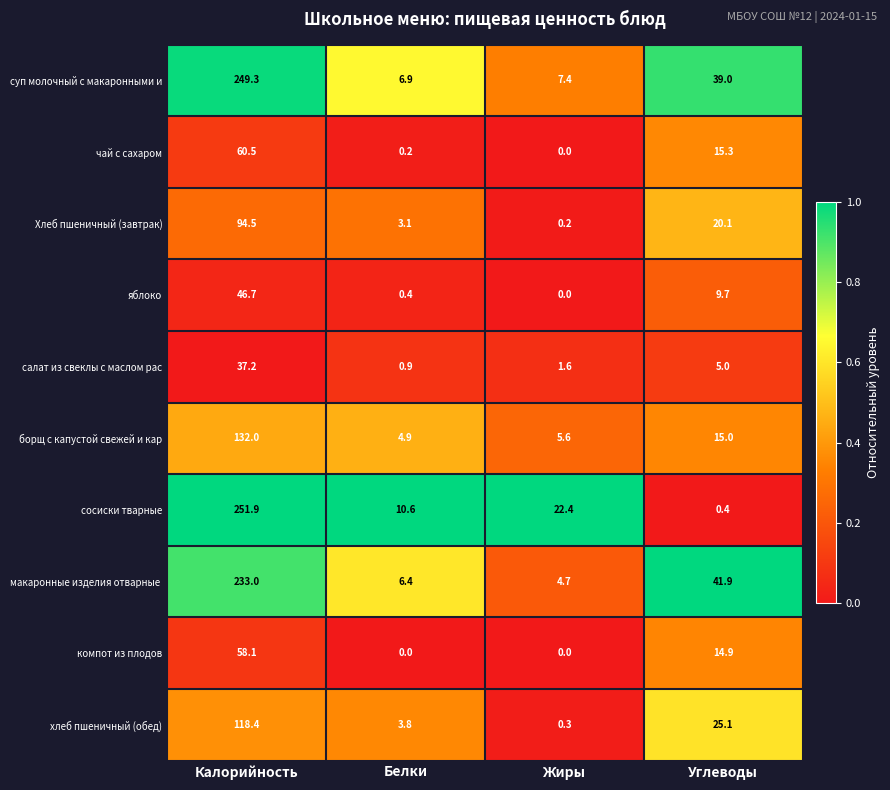

Between Белки and Жиры, which series saw the biggest shift?

сосиски тварные